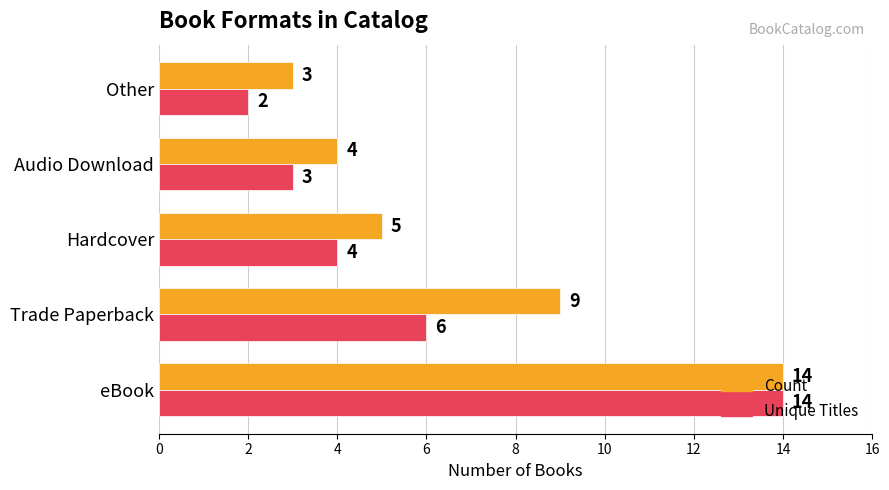

Rank the series at Hardcover from highest to lowest value.

Count, Unique Titles